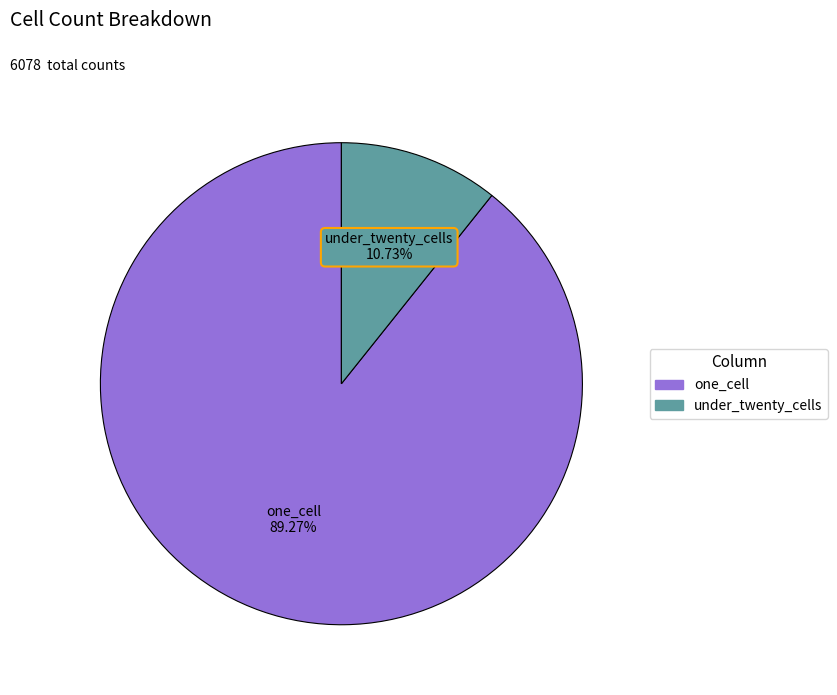

Is there a majority slice in this chart?

Yes